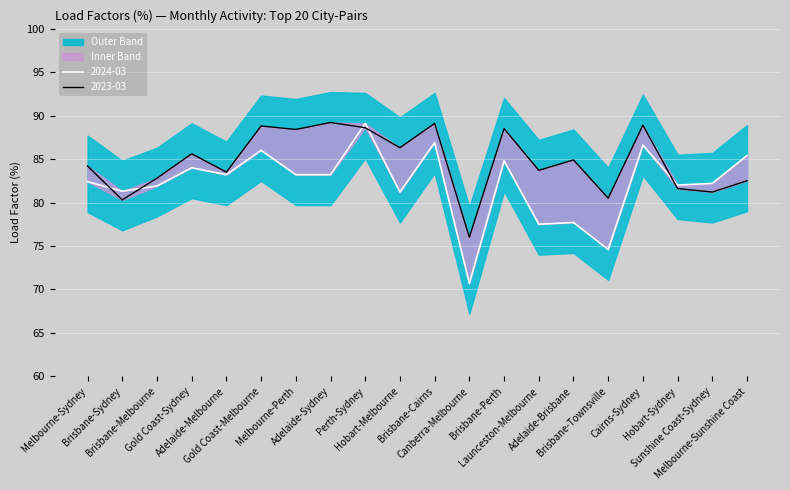

What is the total value across all series at Hobart-Melbourne?

167.5